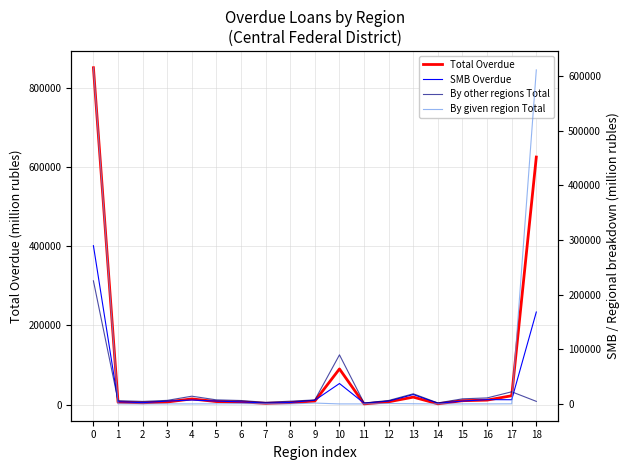

What value does the By other regions Total series have at 14?

1825